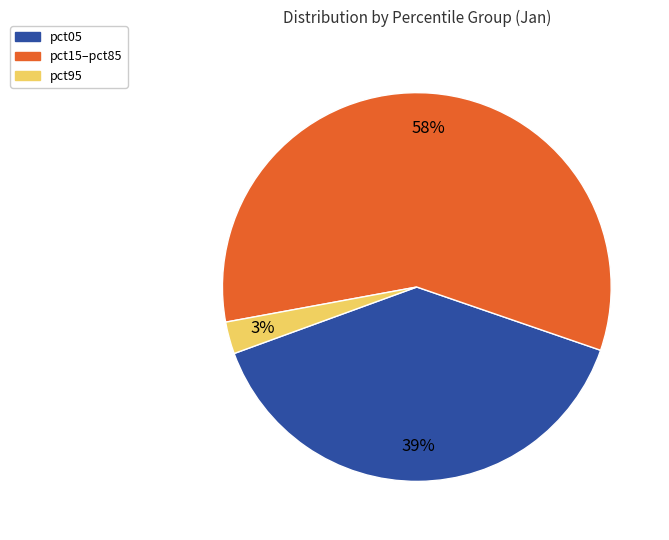

To the nearest percent, what is the average slice percentage?

33%